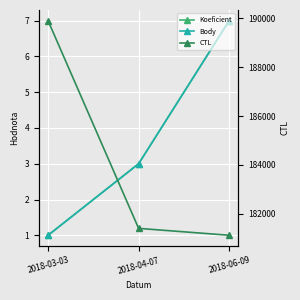

What is the smallest value displayed?

1